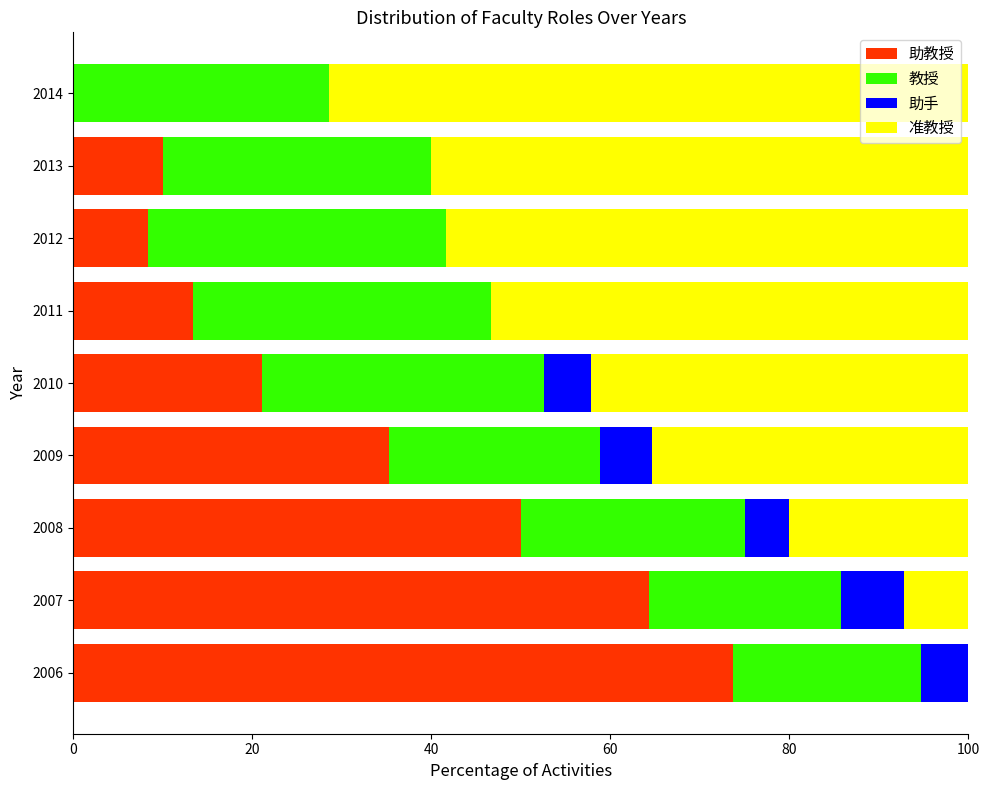

What is the total value across all series at 2010?

100.0